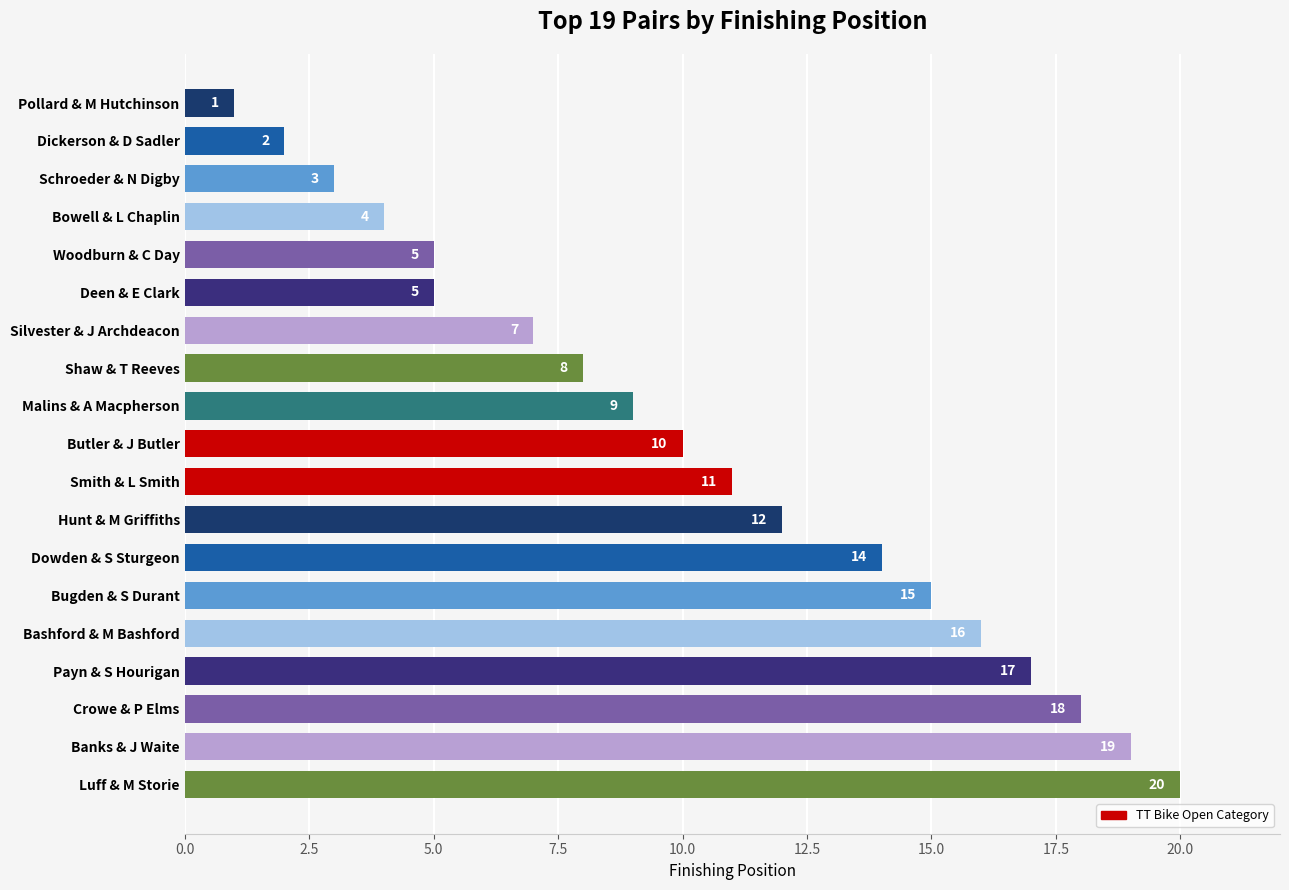

Which label corresponds to the smallest value in the chart?

Pollard & M Hutchinson